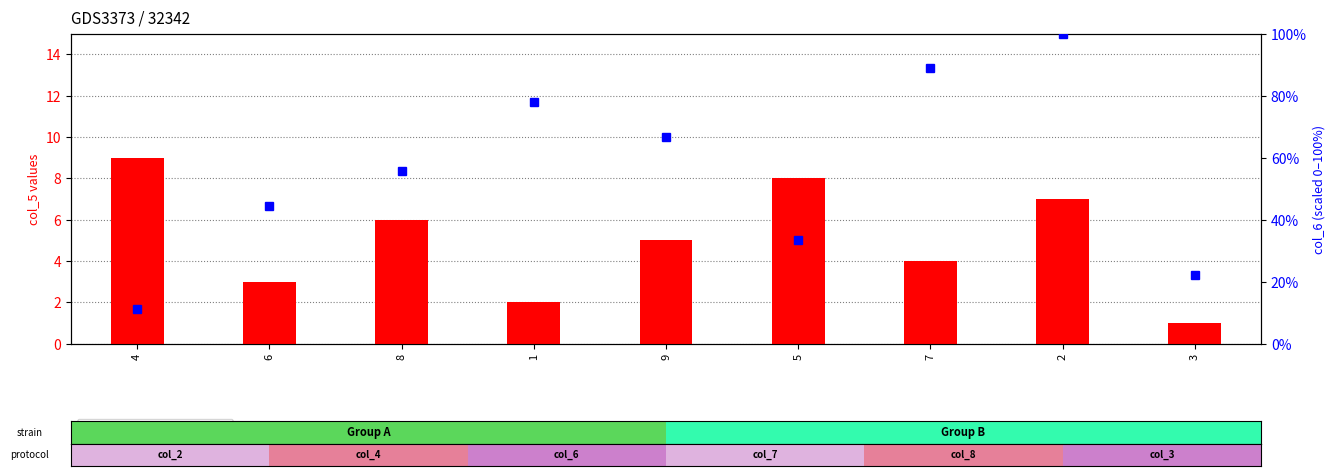

Where is col_6 (percentile rank) nearest to the value 55?

8